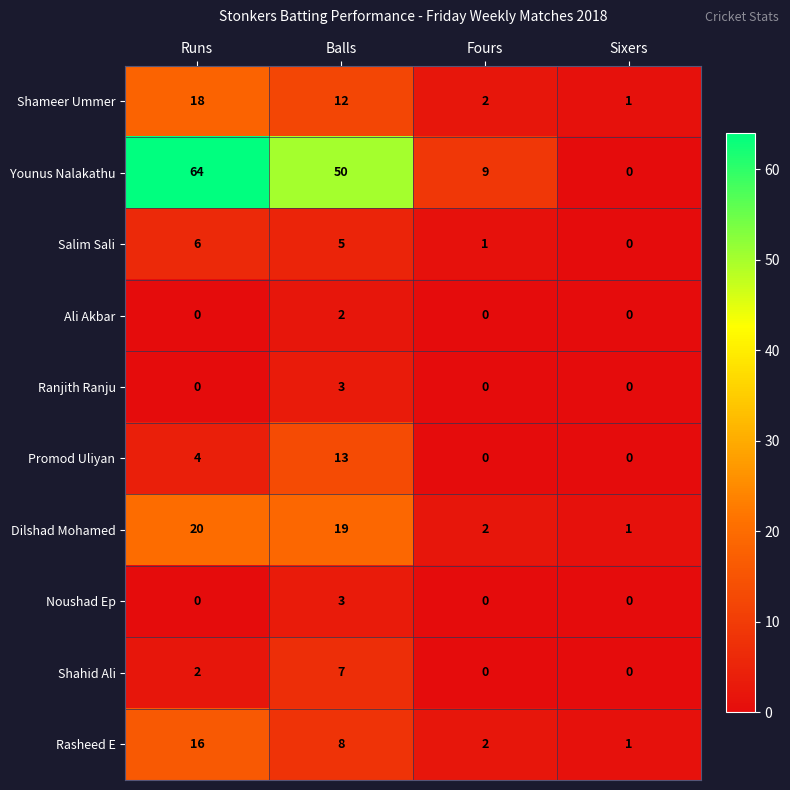

Rank the categories by Salim Sali value from lowest to highest.

Sixers, Fours, Balls, Runs